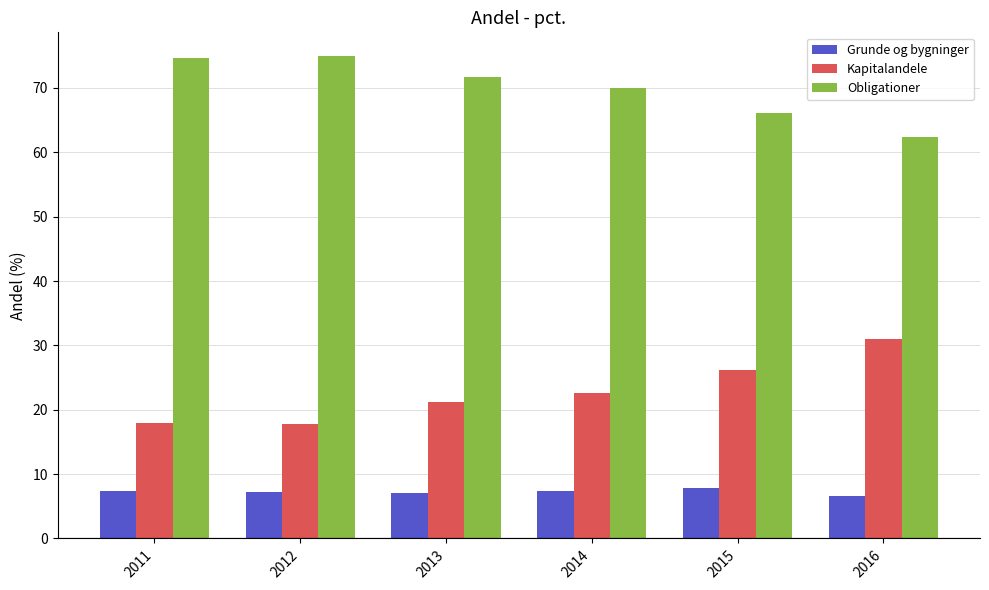

What is the average value of the Obligationer series?

70.0